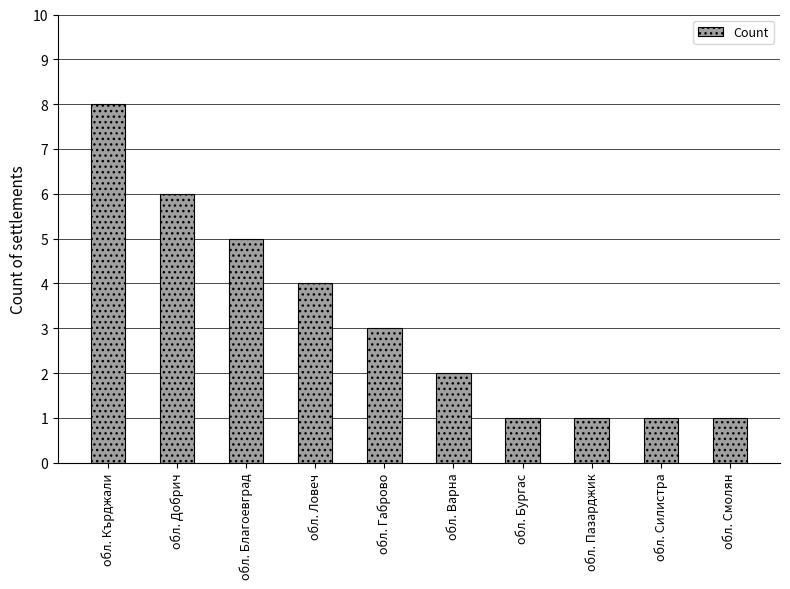

What is the label of the 2nd bar from the left?

обл. Добрич